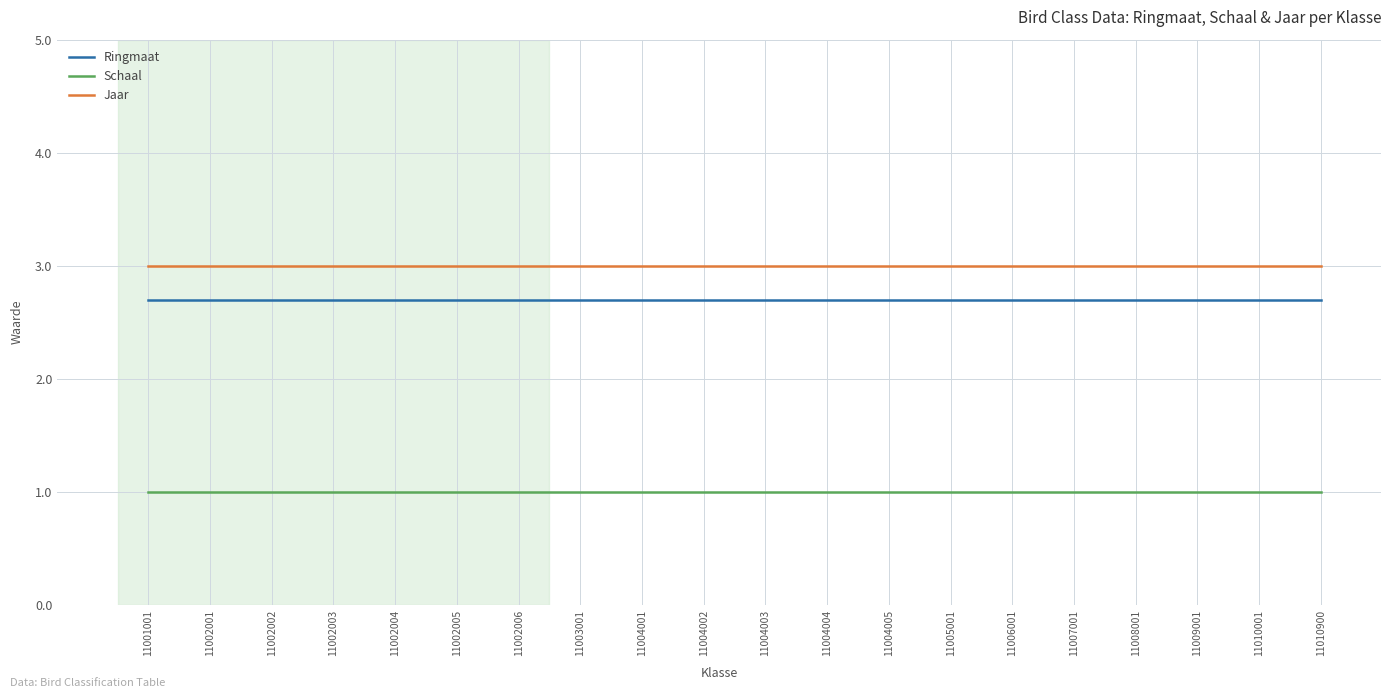

How many lines are shown in the chart?

3